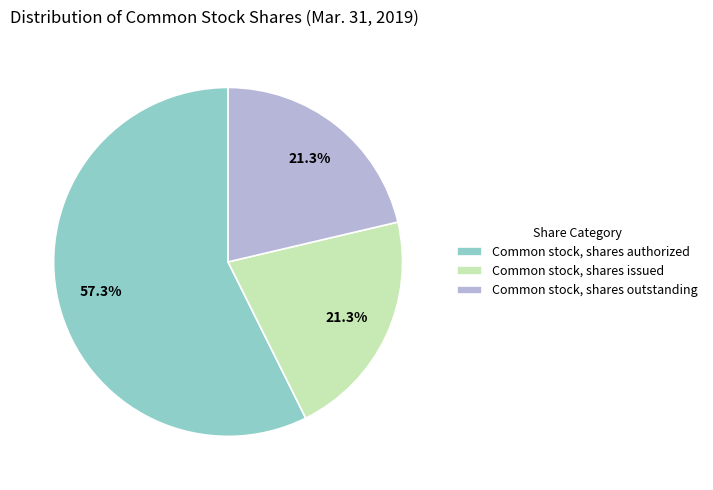

To the nearest percent, what is the difference between the Common stock, shares authorized and Common stock, shares issued slice percentages?

36%